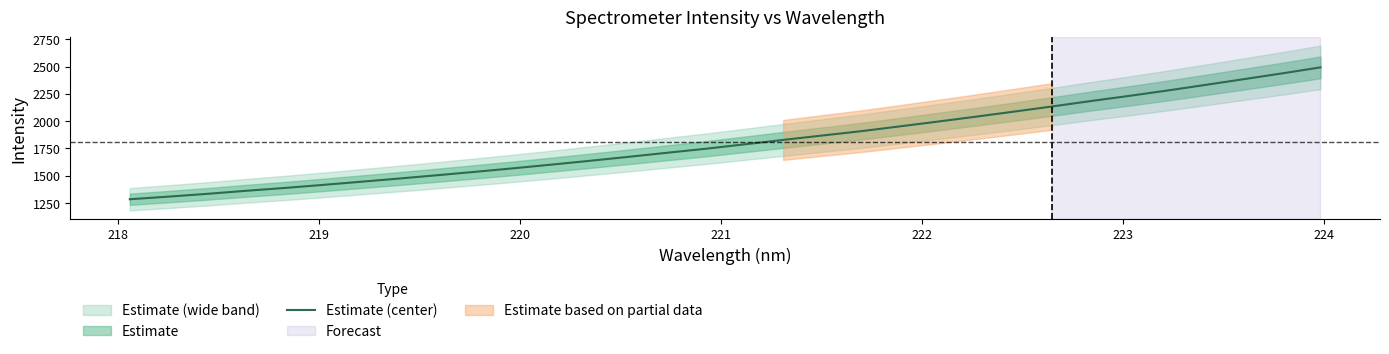

Does the chart display data point markers on the line(s)?

No